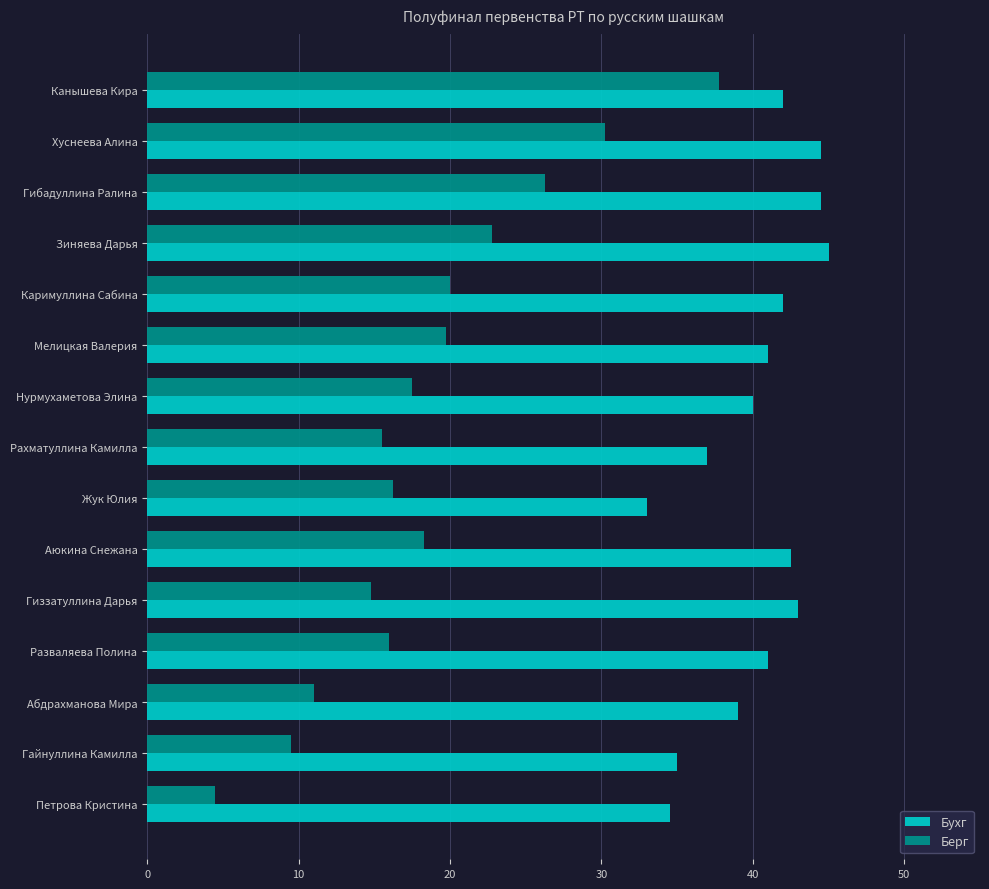

Which series has the largest total across all categories?

Бухг